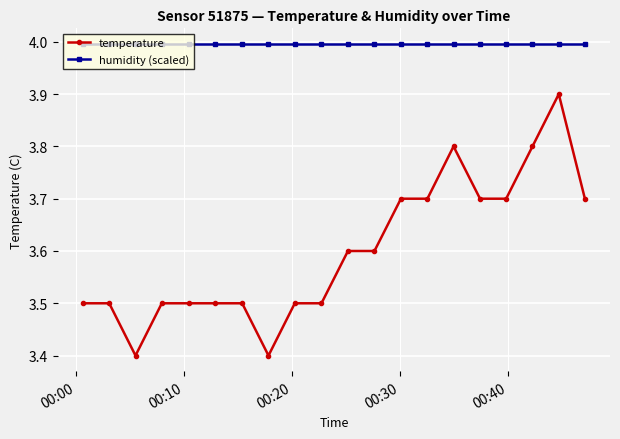

How many data points does each series have?

20